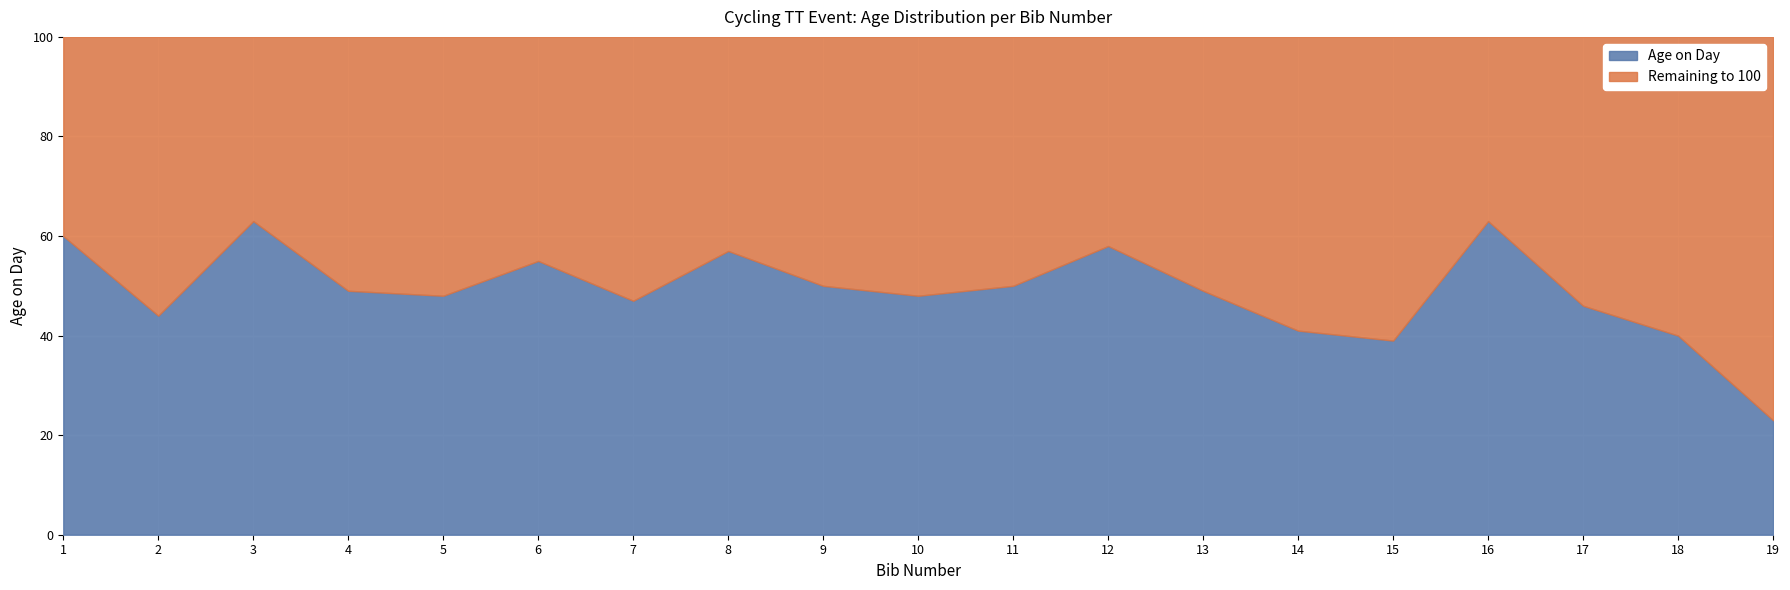

What is the smallest value displayed?

23